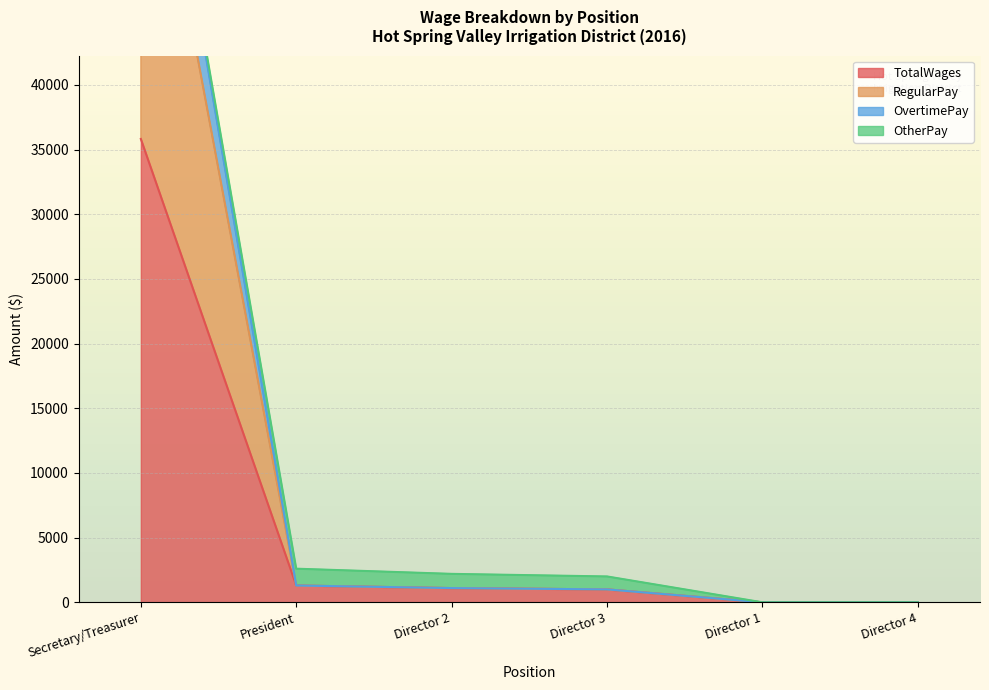

Is it true that TotalWages equals 19106 at Director 4?

False